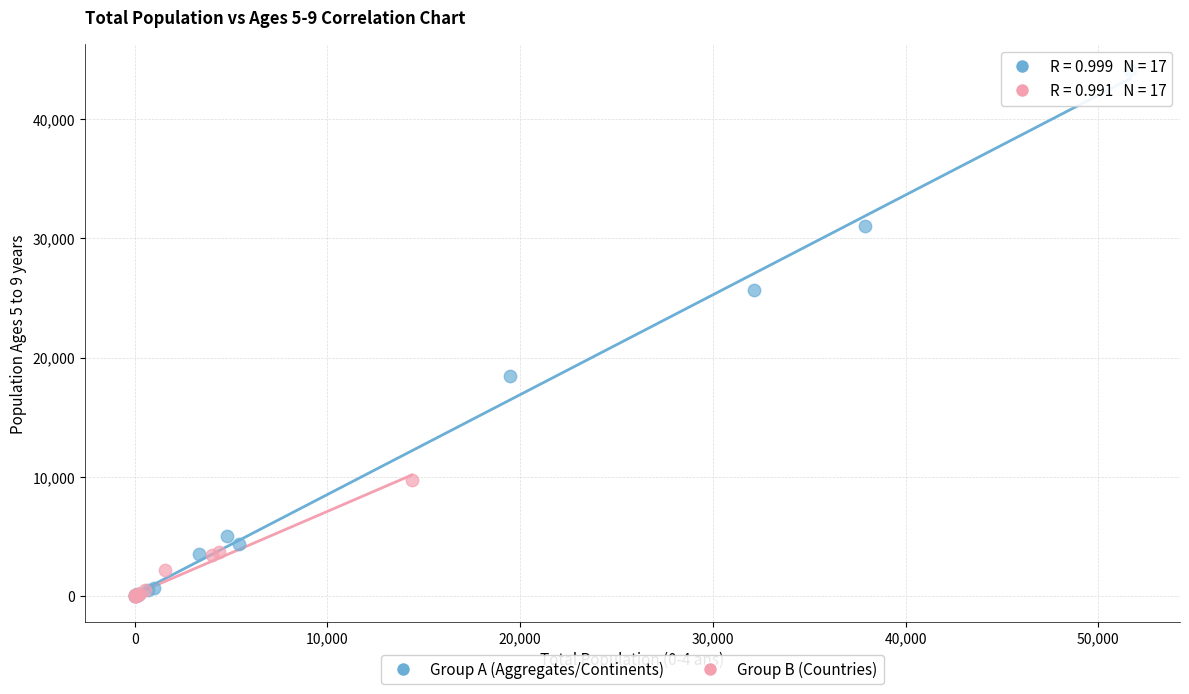

Which series reaches the maximum Y coordinate?

Group A (Aggregates/Continents)